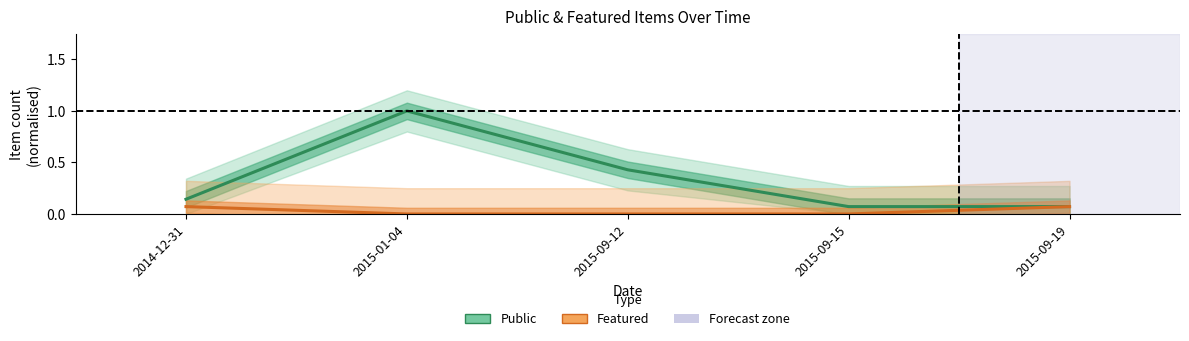

Which series has the widest spread of values?

Public items